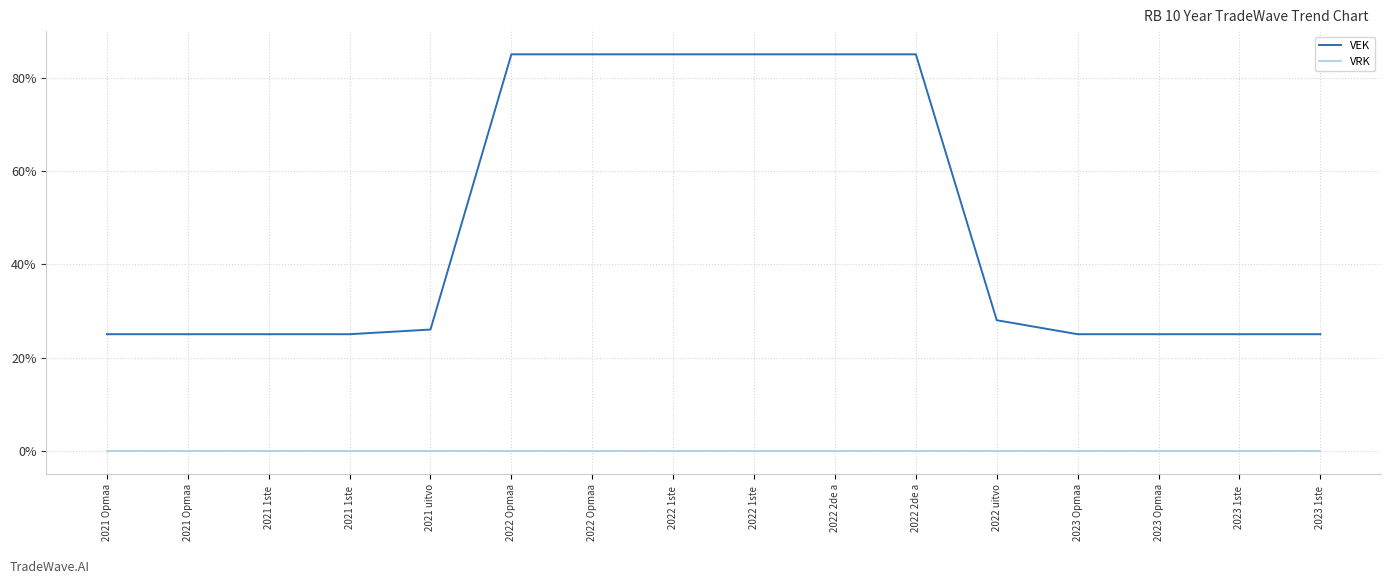

Does the chart display data point markers on the line(s)?

No